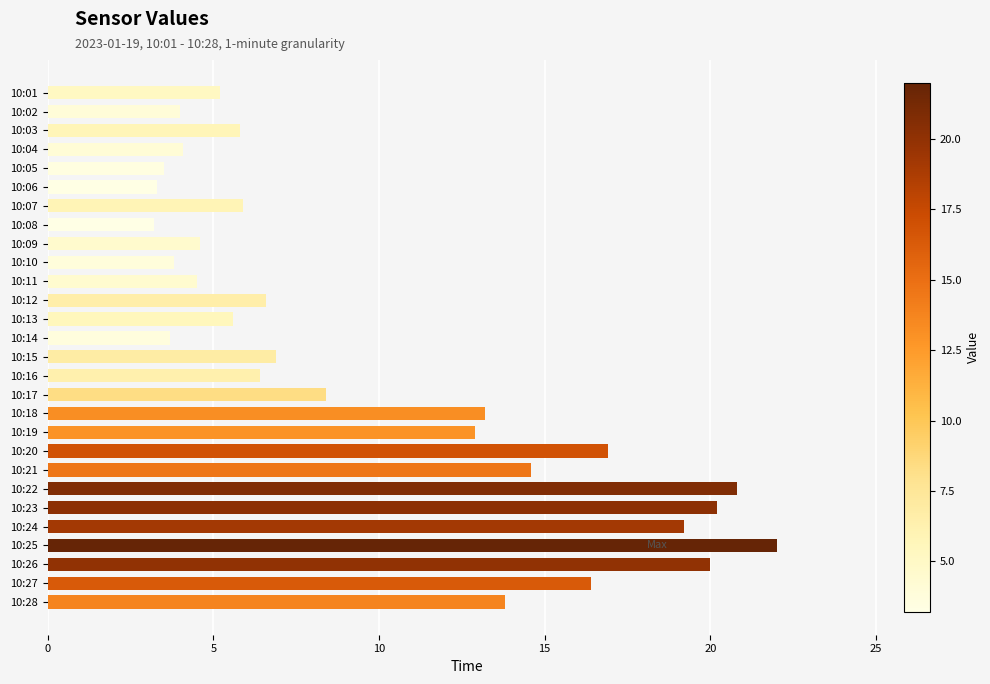

What is the average value?

9.8